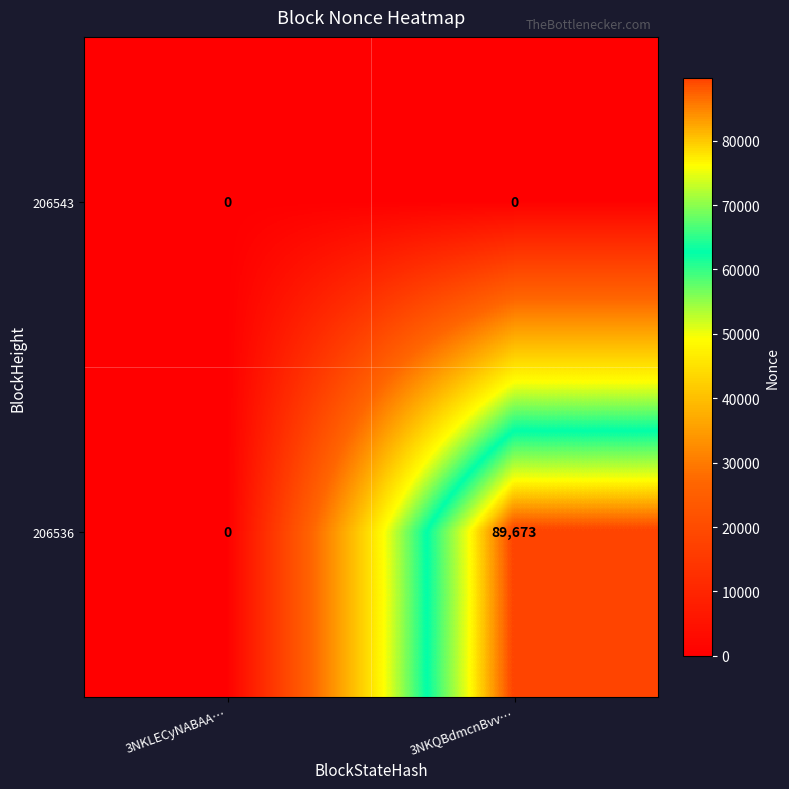

What is the difference between the maximum and minimum values in the 206536 series?

89673